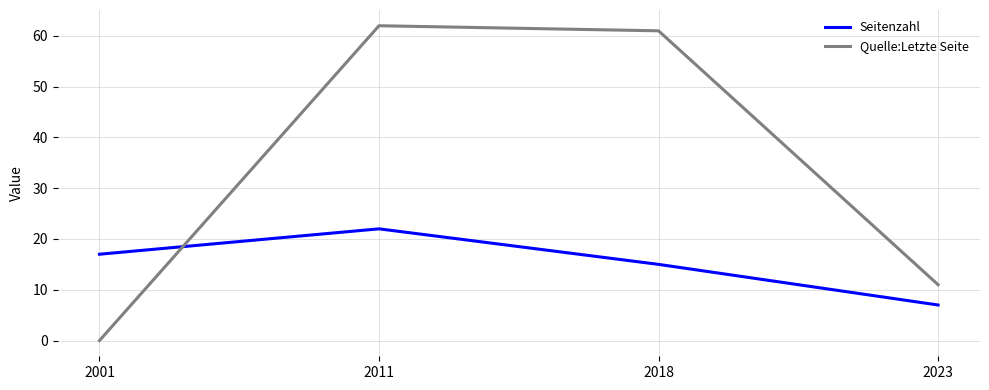

True or false: Quelle:Letzte Seite has more than 1 interior local peaks.

False